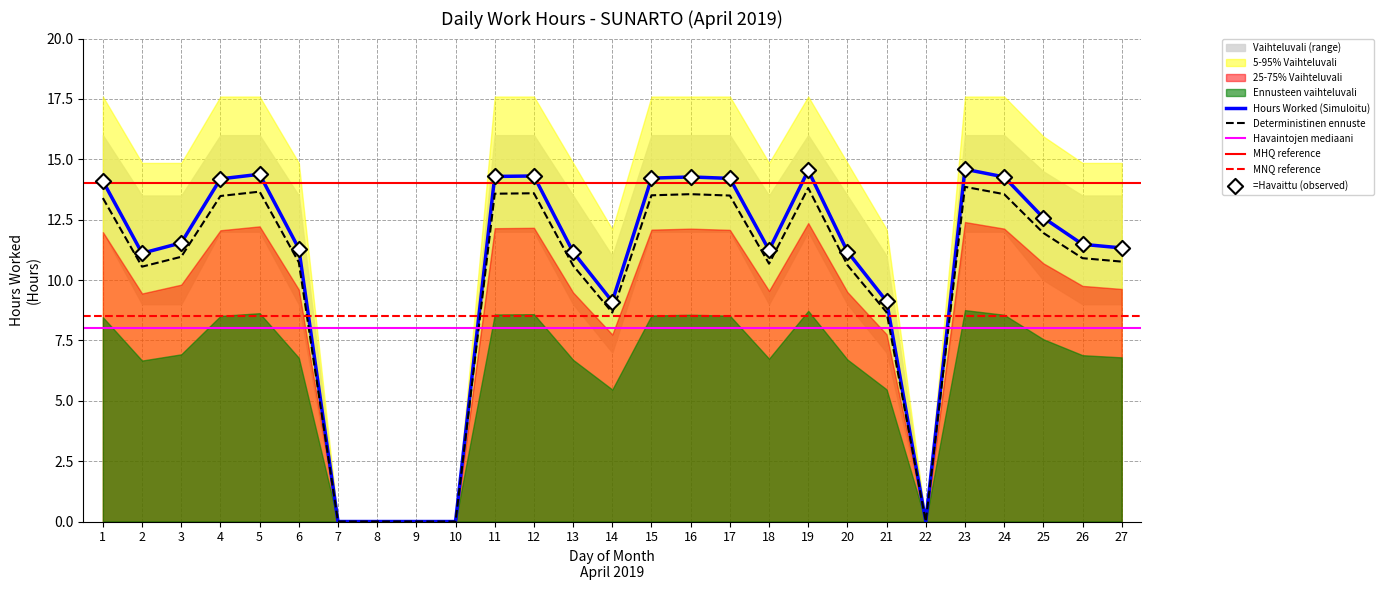

Which series has the largest total across all categories?

Hours Worked